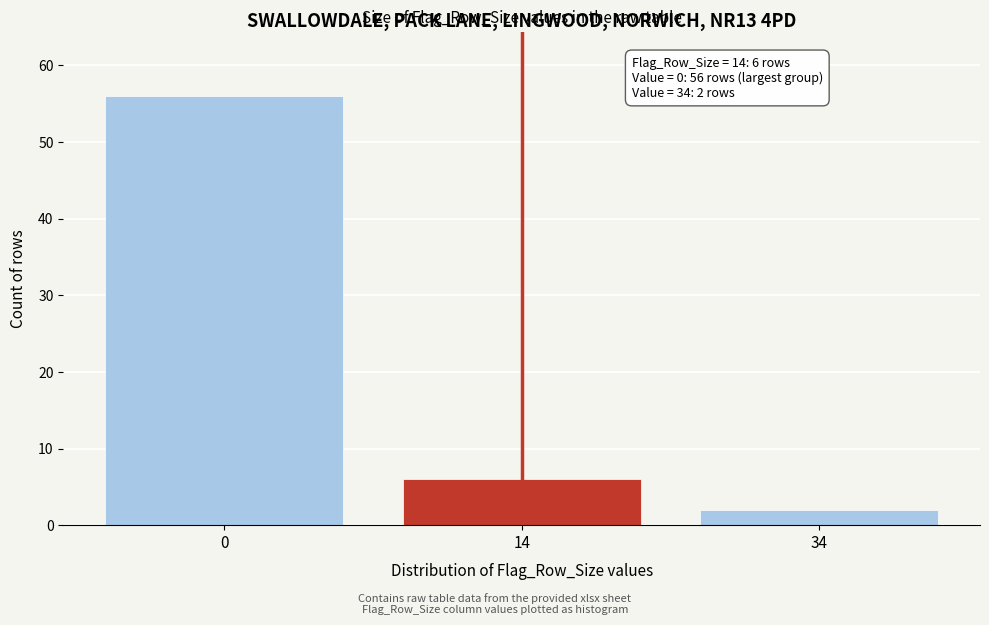

Reading right to left, transcribe all the data shown in this chart.

2	6	56